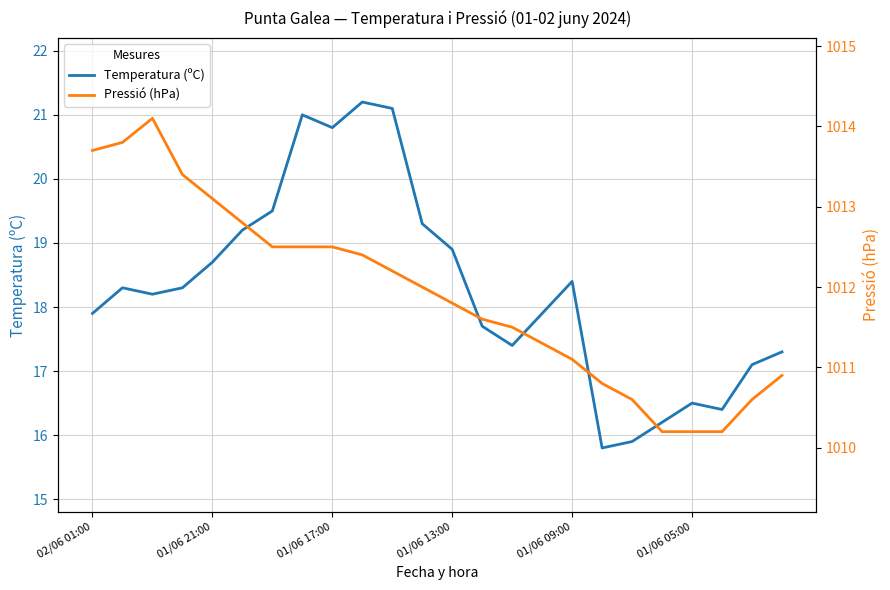

How many lines are shown in the chart?

2